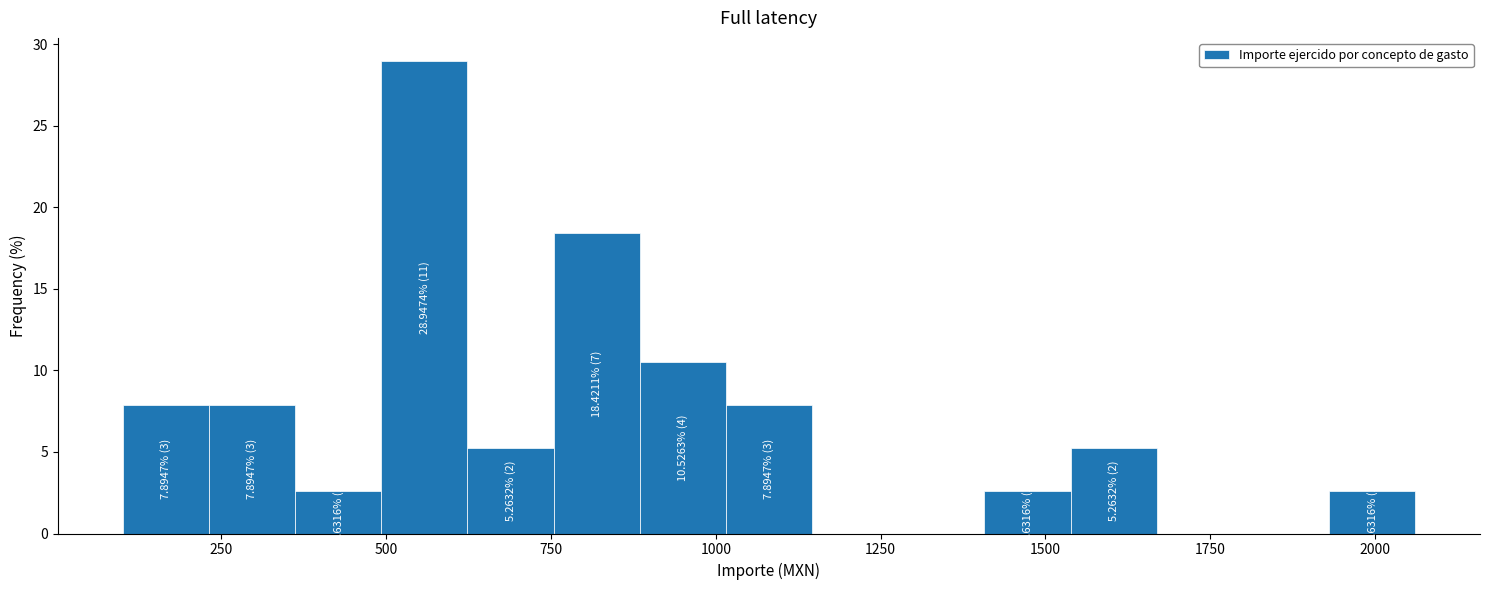

Around what value on the x-axis is the tallest bar? Give the approximate position of its centre, as read against the axis.

550